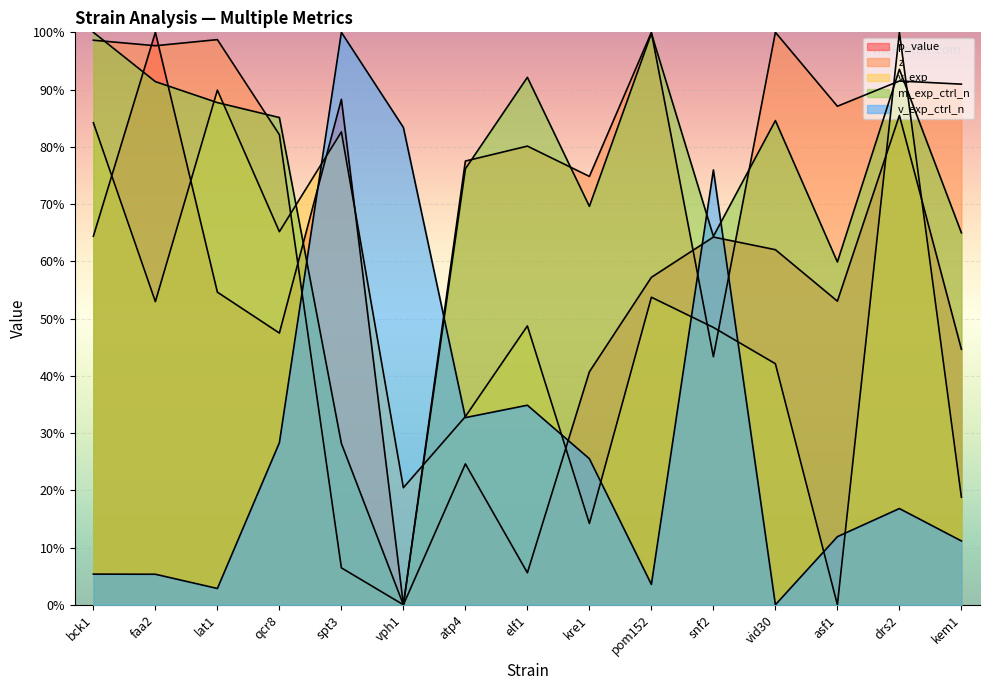

At which category is the sum across all series the highest?

drs2